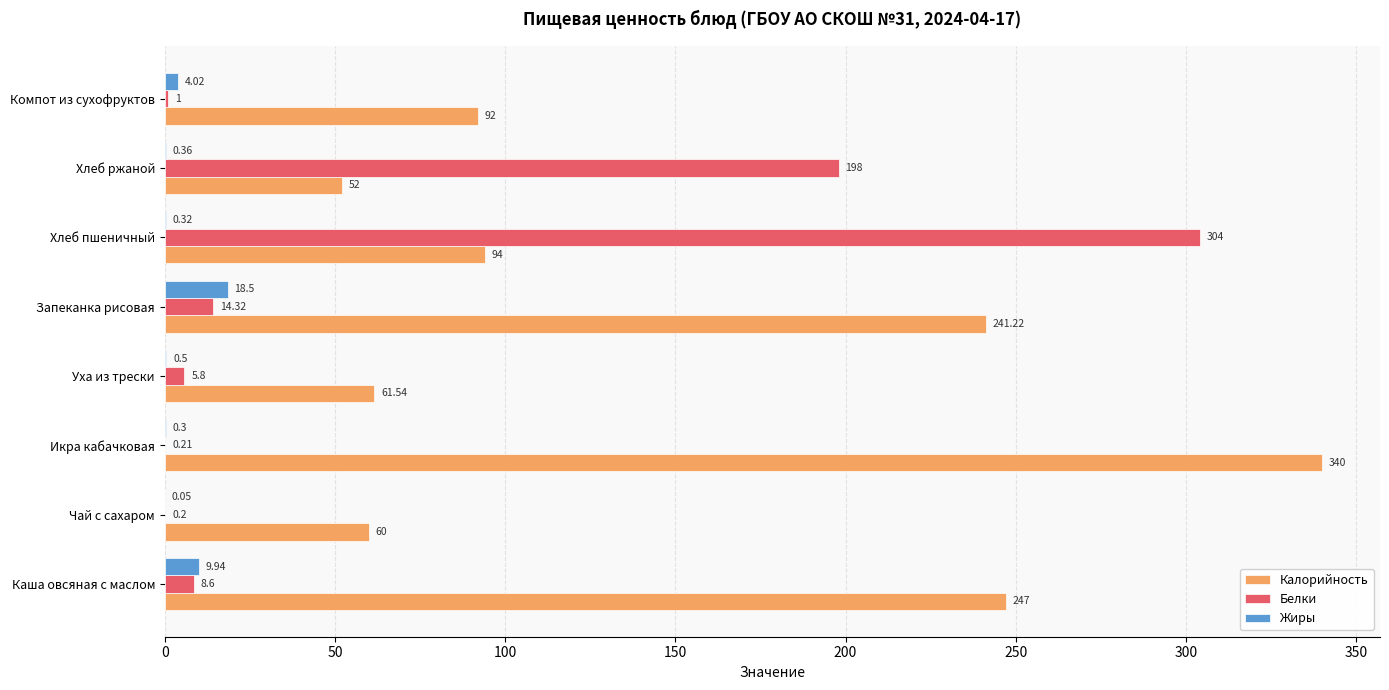

What is the average value of the Белки series?

66.5